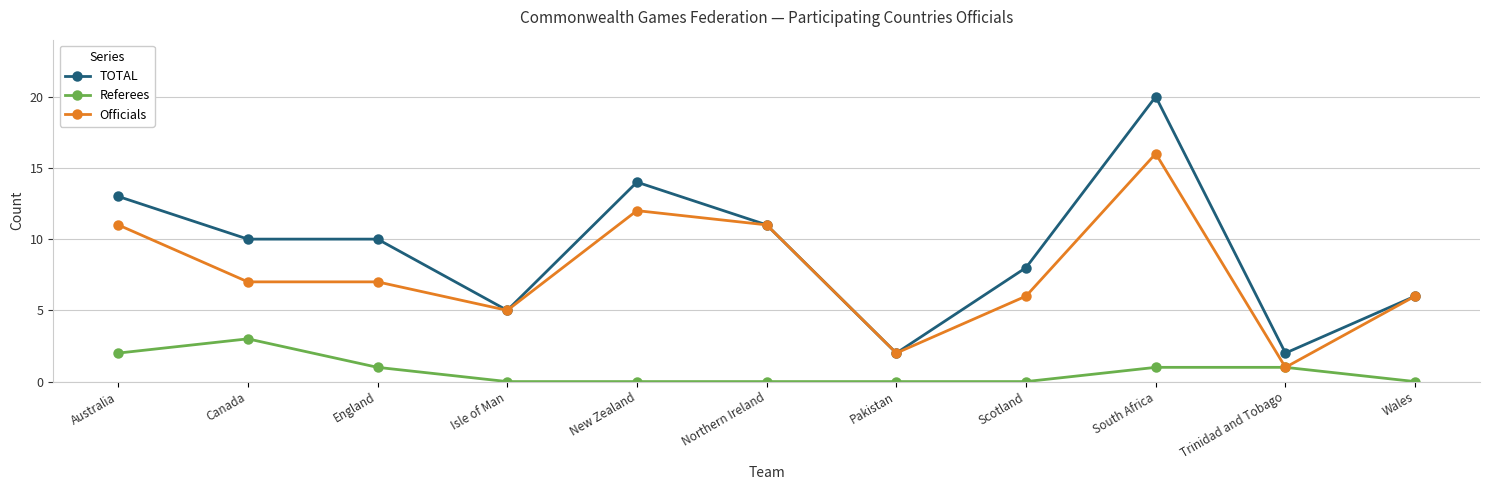

Is the value of Officials at Isle of Man greater than the value of TOTAL at Trinidad and Tobago?

Yes